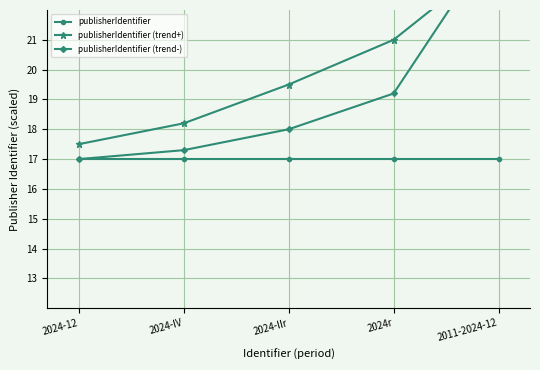

Read the publisherIdentifier value at 2024-12.

17.0